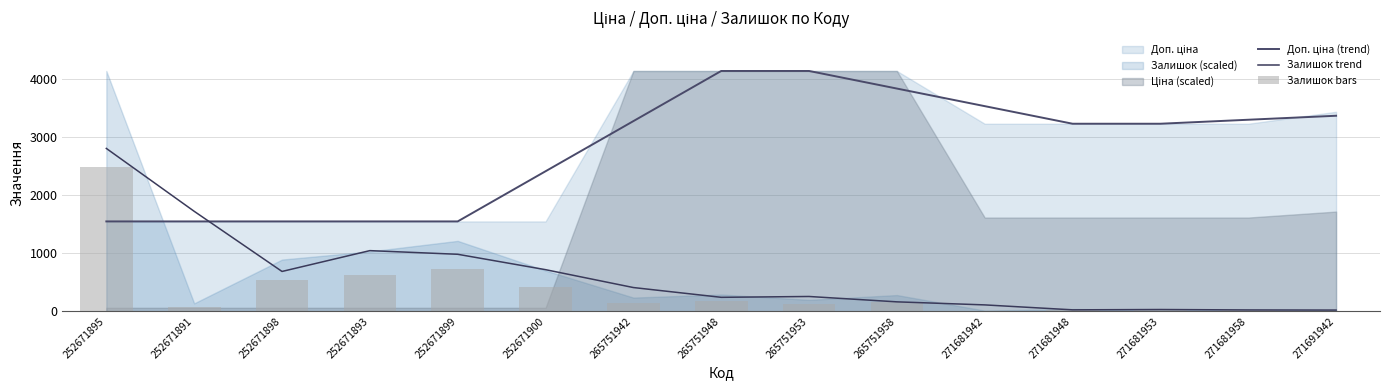

What is the spread (max minus min) of values at 252671900?

1989.1